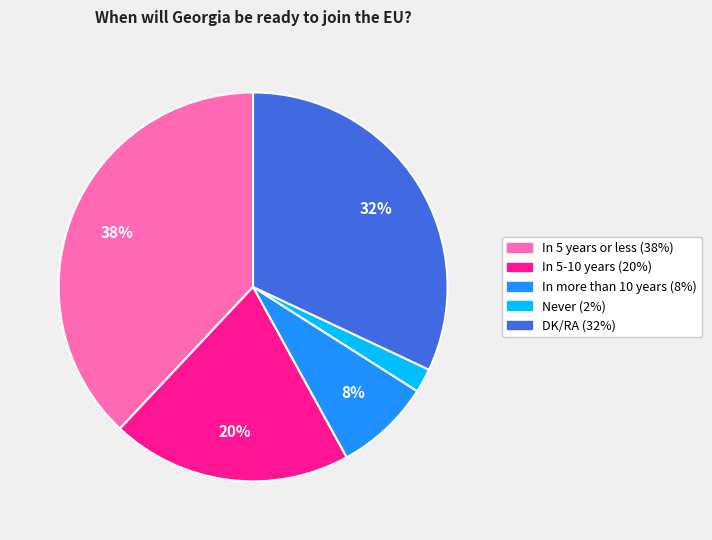

The In 5-10 years slice represents 20% of the pie. True or false?

True